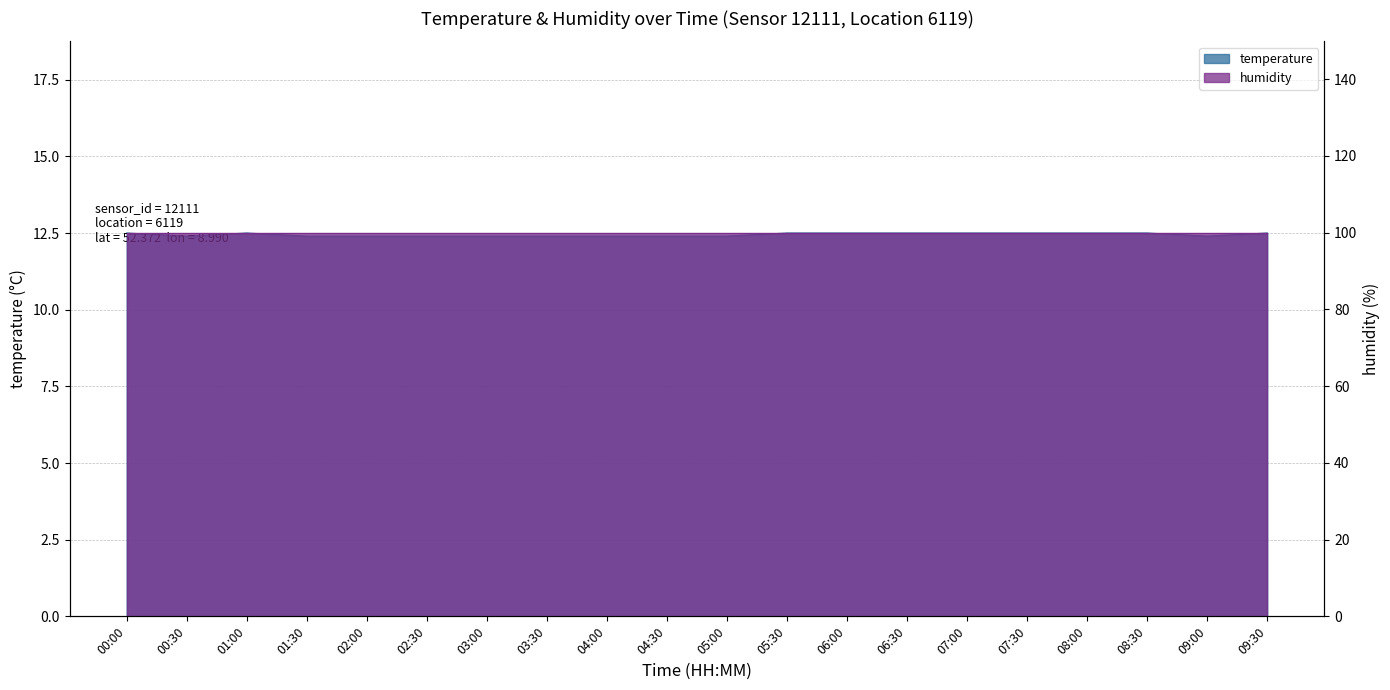

What value does the data have at 02:30?

12.4